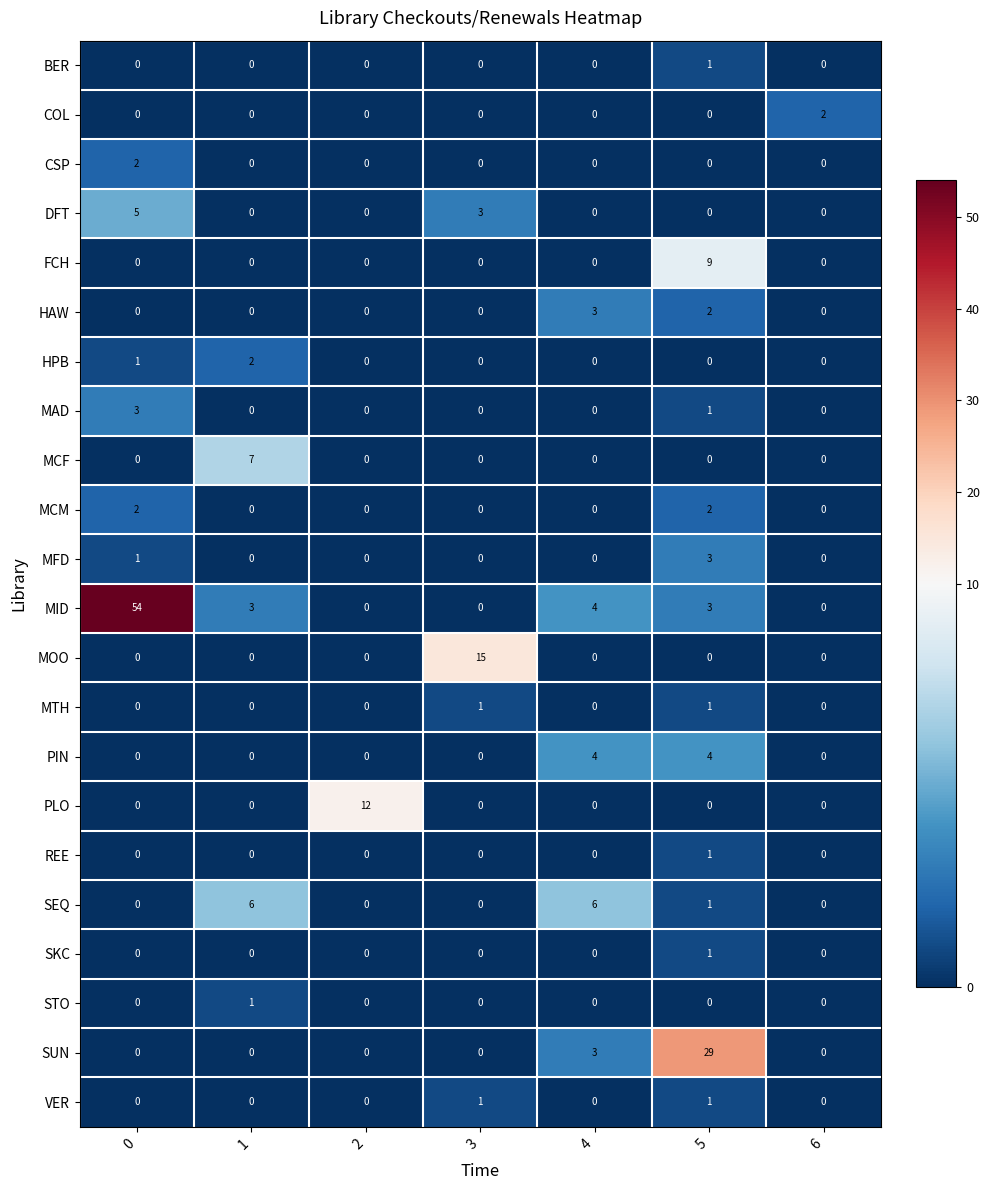

Which series has the largest total across all categories?

MID